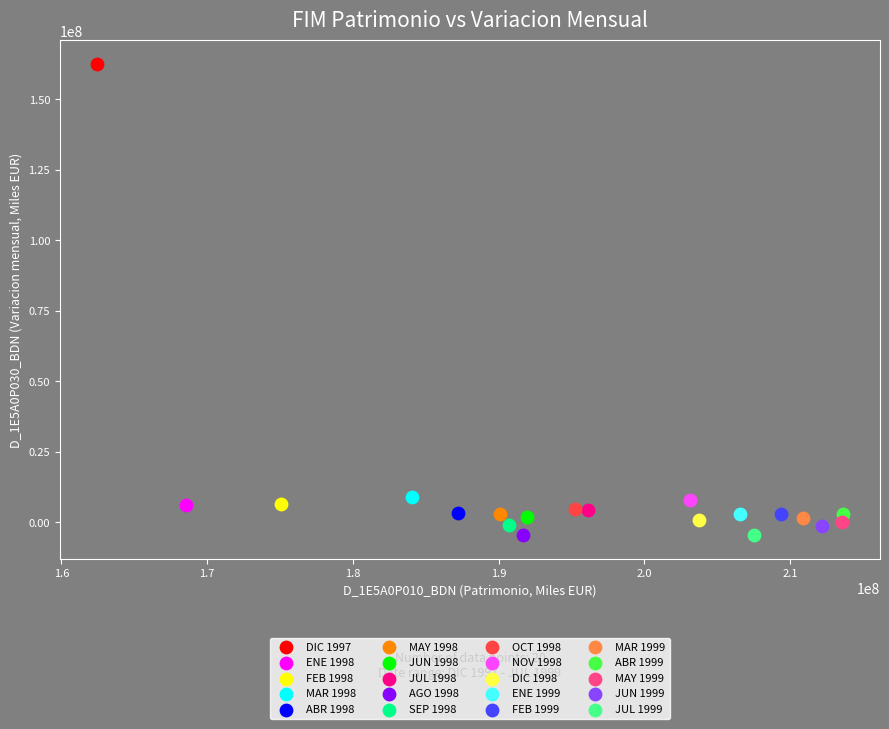

What are all the series names shown in the legend?

DIC 1997, ENE 1998, FEB 1998, MAR 1998, ABR 1998, MAY 1998, JUN 1998, JUL 1998, AGO 1998, SEP 1998, OCT 1998, NOV 1998, DIC 1998, ENE 1999, FEB 1999, MAR 1999, ABR 1999, MAY 1999, JUN 1999, JUL 1999